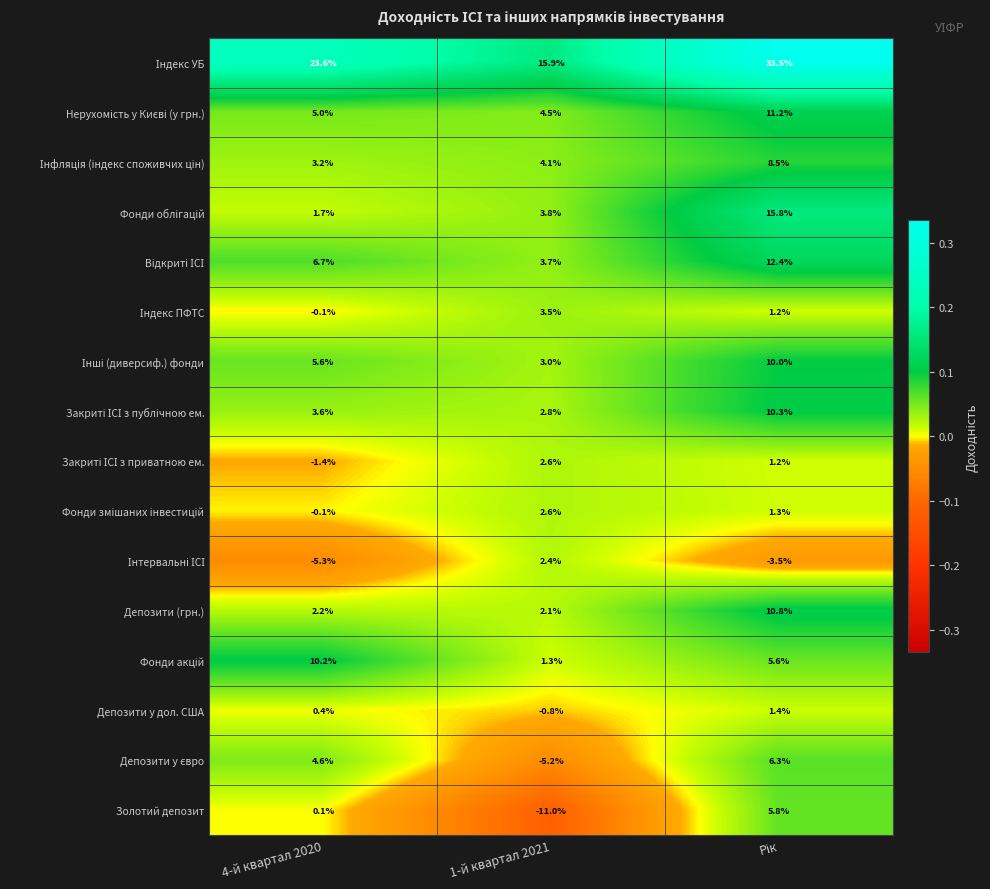

Which label corresponds to the smallest value in the chart?

1-й квартал 2021